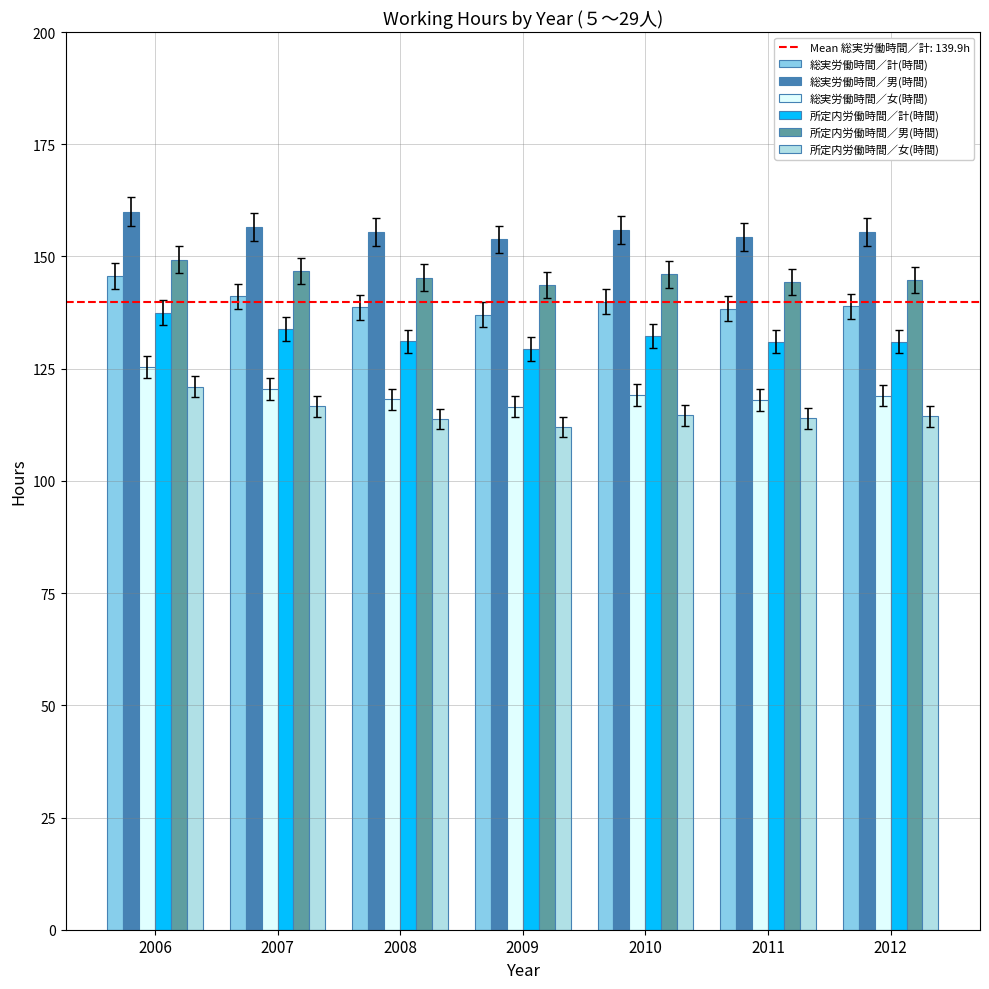

What is the value of the 総実労働時間／計(時間) bar at the 3rd from the left?

138.7